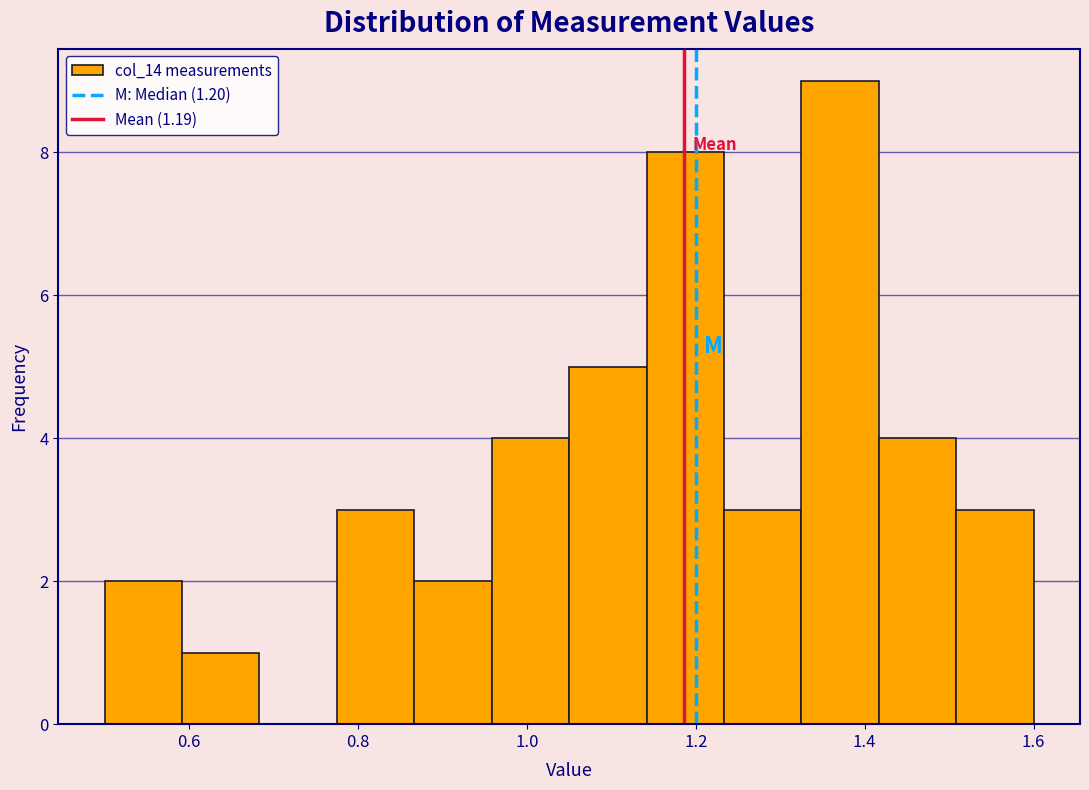

Reading left to right, transcribe this chart: for each bar, give the range it covers on the x-axis and its height. Neither the bar edges nor the heights are printed on the chart, so give them approximately, as read against the axes.

0.50 to 0.60: 2
0.60 to 0.68: 1
0.68 to 0.78: 0
0.78 to 0.86: 3
0.86 to 0.96: 2
0.96 to 1.06: 4
1.06 to 1.14: 5
1.14 to 1.24: 8
1.24 to 1.32: 3
1.32 to 1.42: 9
1.42 to 1.50: 4
1.50 to 1.60: 3